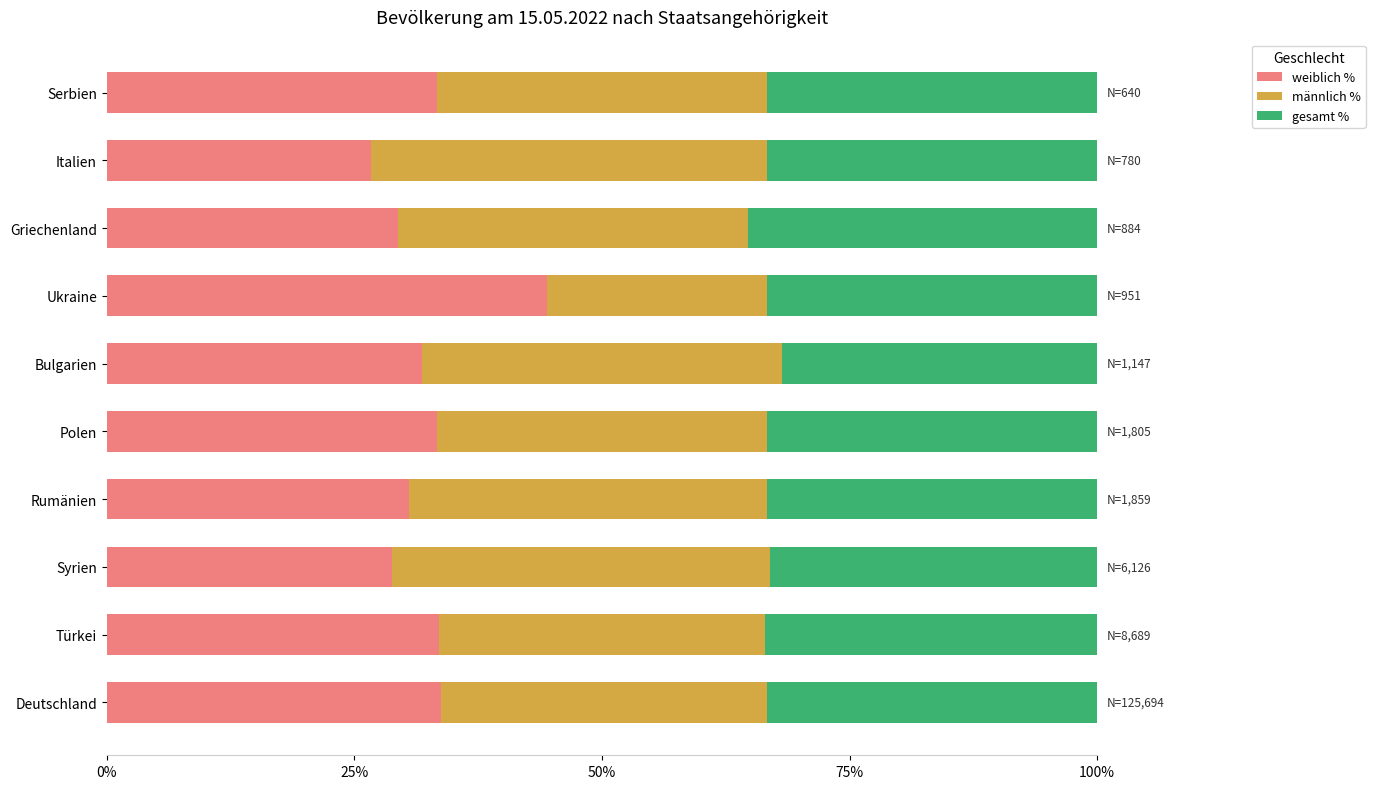

How many series are shown in this chart?

3